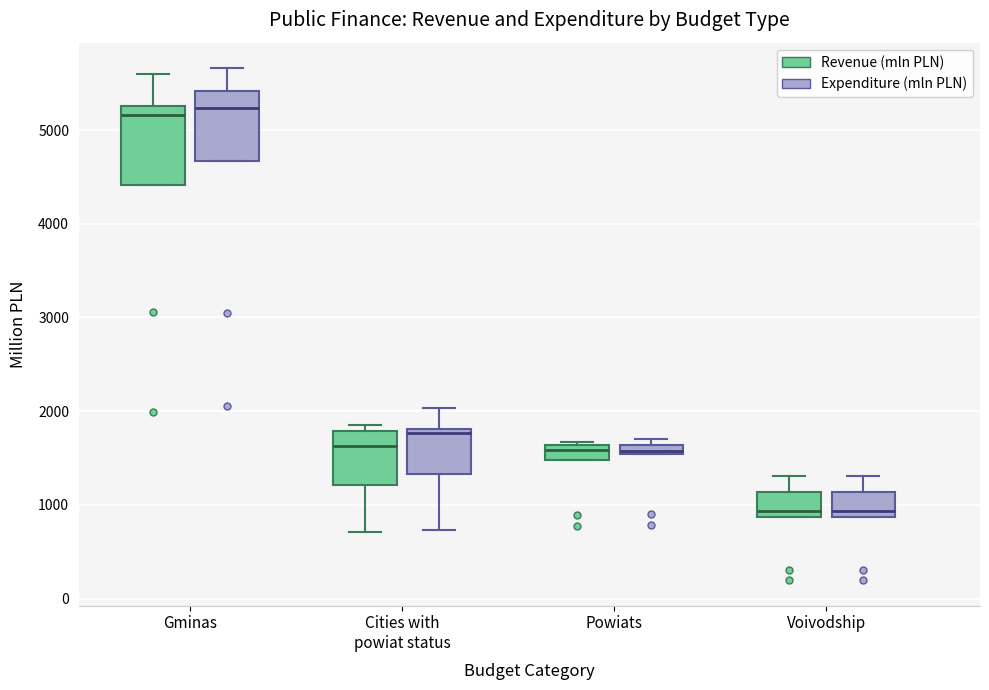

Where is the lower edge of the box for Cities with powiat status (Expenditure (mln PLN)) on the y-axis? The values are not printed on the chart, so give them approximately, as read against the axis.

1300